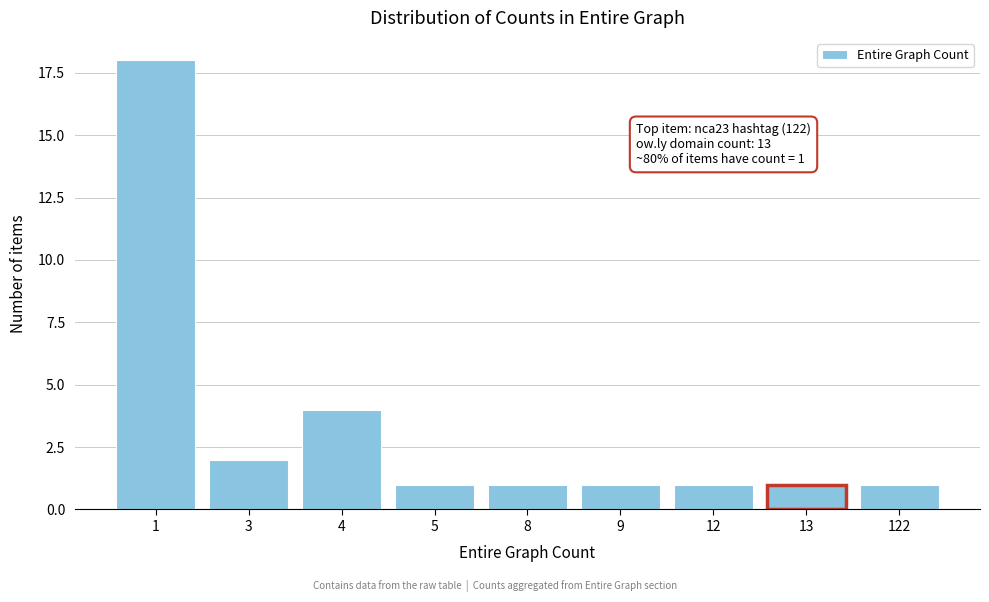

Reading left to right, list all the values displayed in this chart.

1=18	3=2	4=4	5=1	8=1	9=1	12=1	13=1	122=1